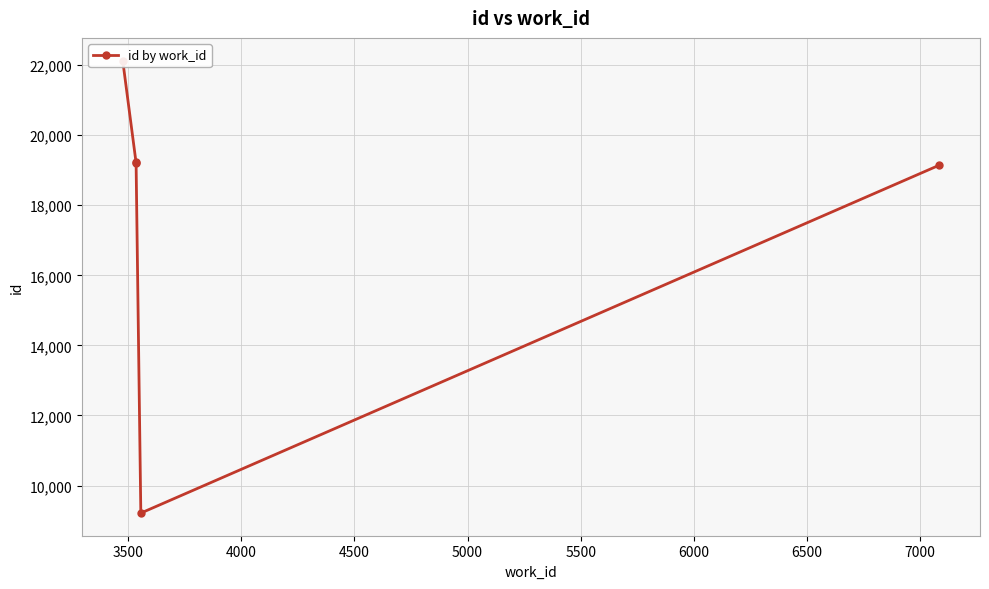

Reading right to left, list all the values displayed in this chart.

19143	9213	19231	19215	22132